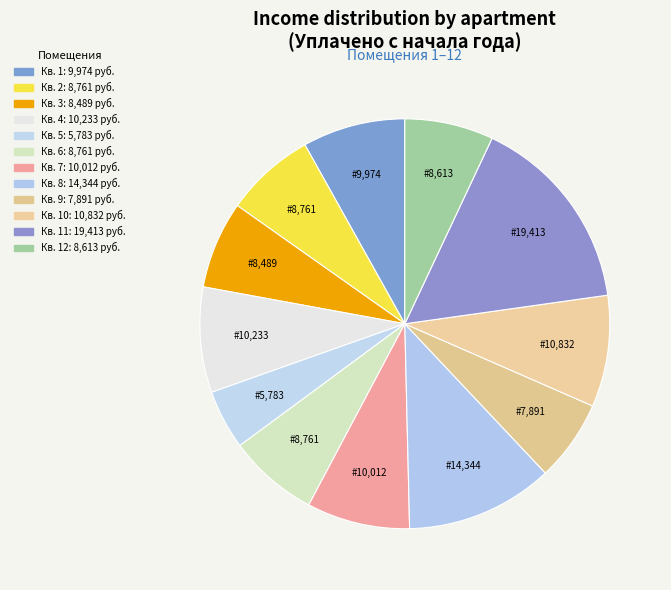

How many slices are in this pie chart?

12